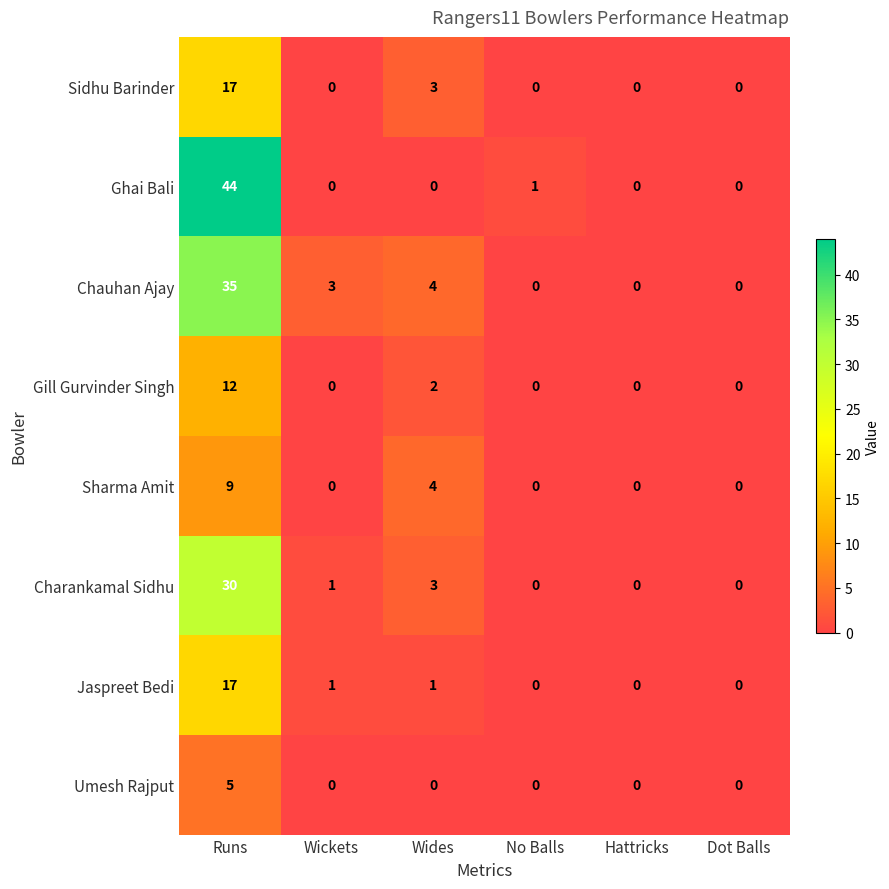

The value of Ghai Bali at Hattricks is 0. True or false?

True